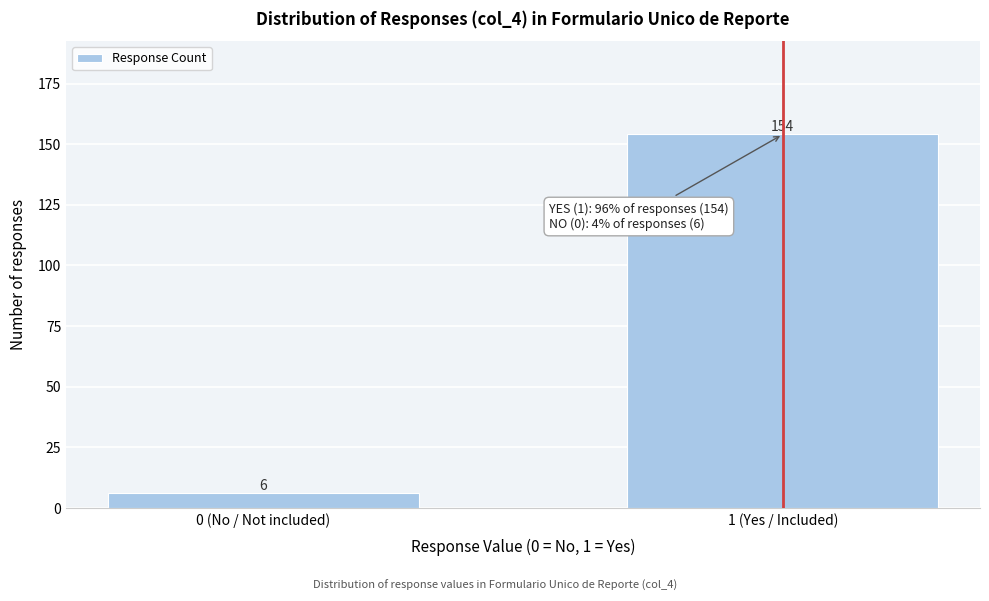

Reading left to right, list all the values displayed in this chart.

0 (No / Not included)=6	1 (Yes / Included)=154